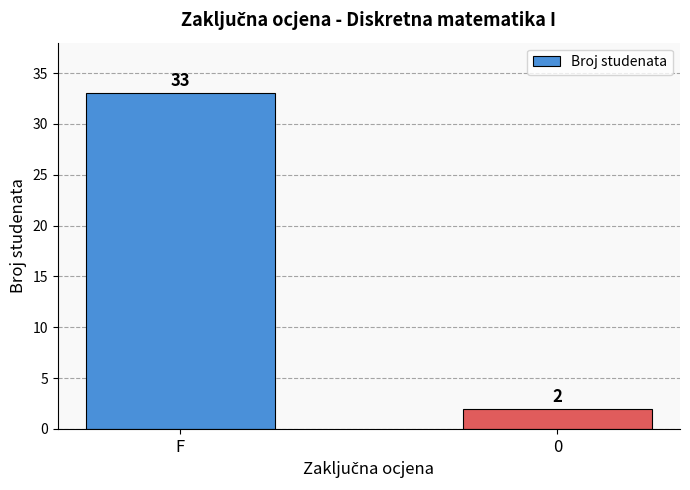

What is the label of the 2nd bar from the right?

F